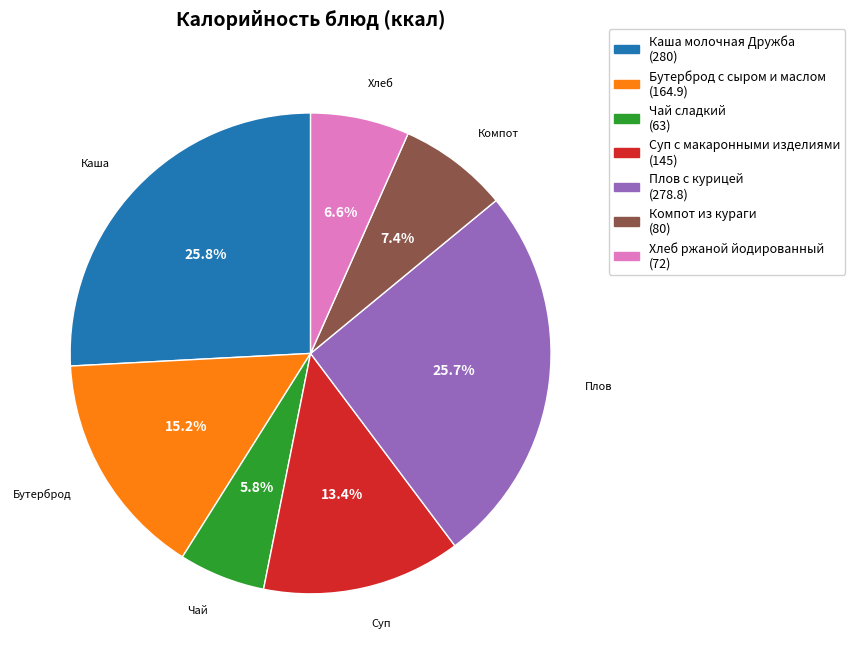

Does Суп с макаронными изделиями account for over 50% of the chart?

No